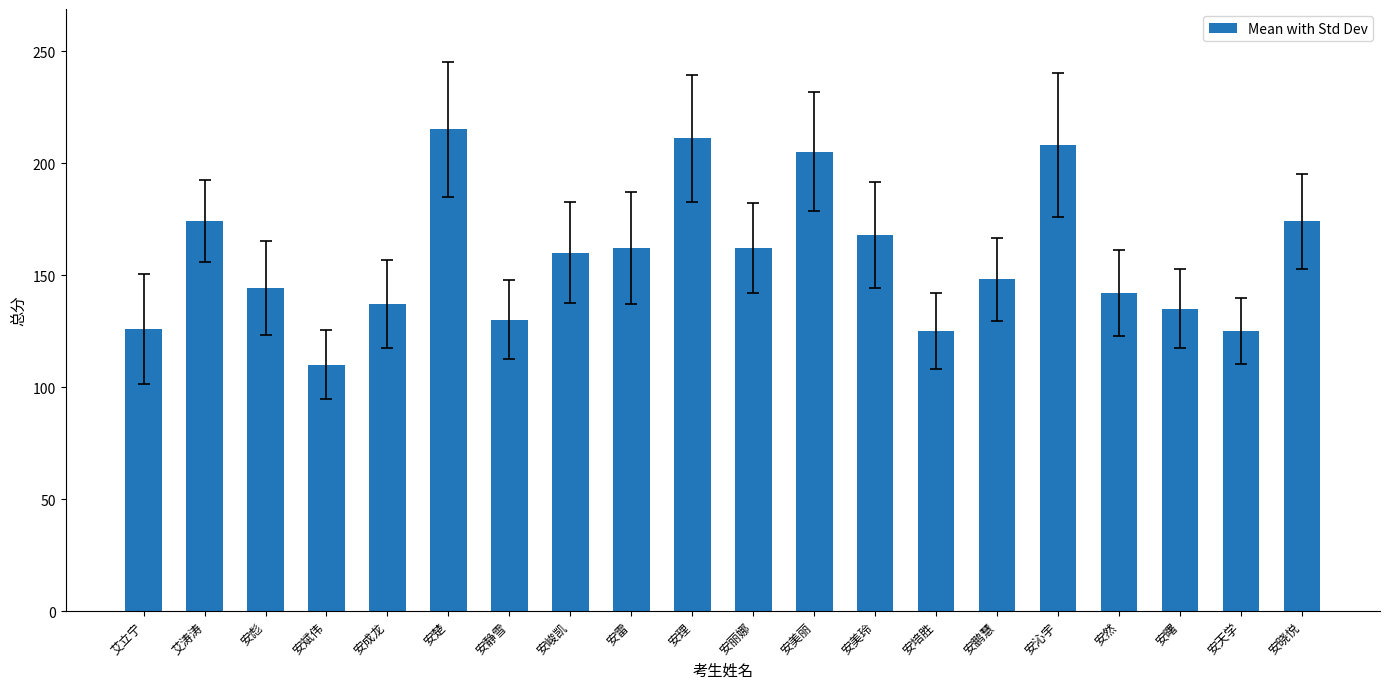

What is the label of the 3rd bar from the left?

安彪